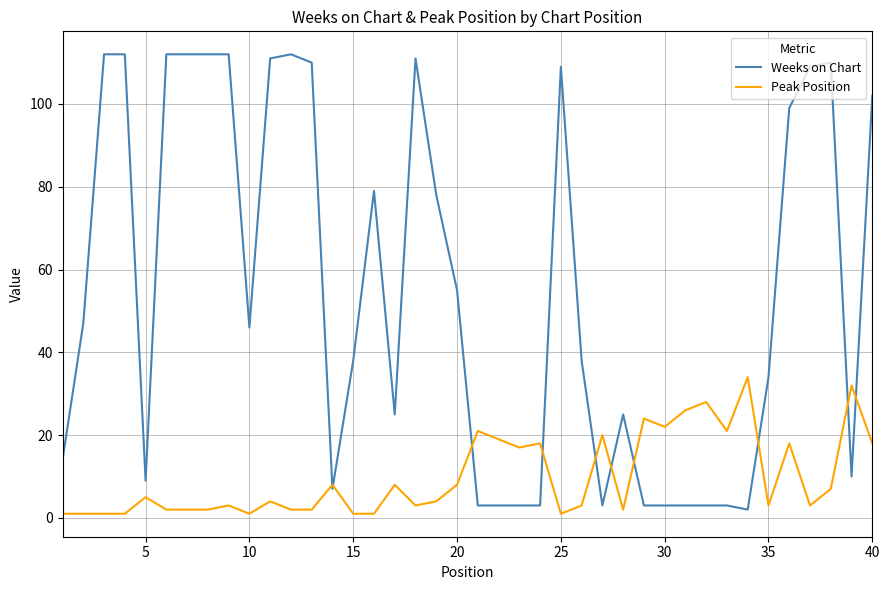

Which series has the largest total across all categories?

Weeks on Chart